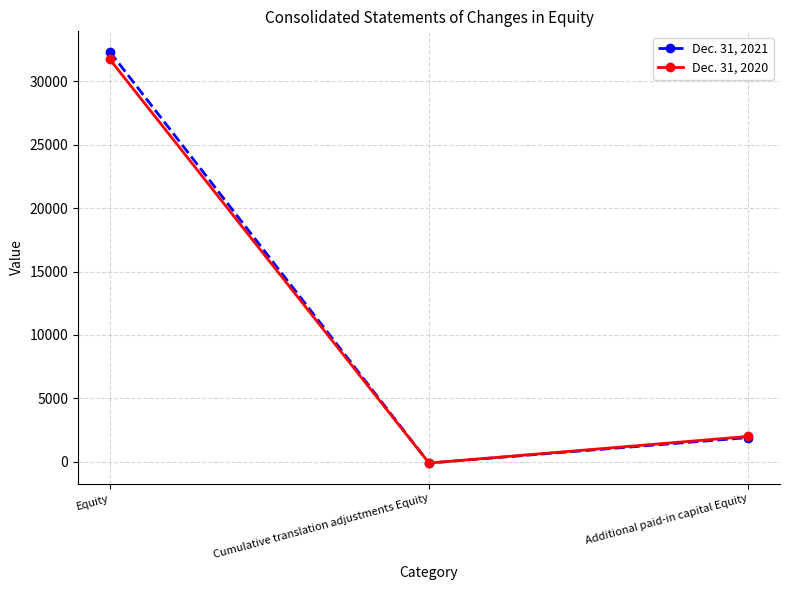

Is the value of Dec. 31, 2020 at Additional paid-in capital Equity greater than the value of Dec. 31, 2021 at Cumulative translation adjustments Equity?

Yes